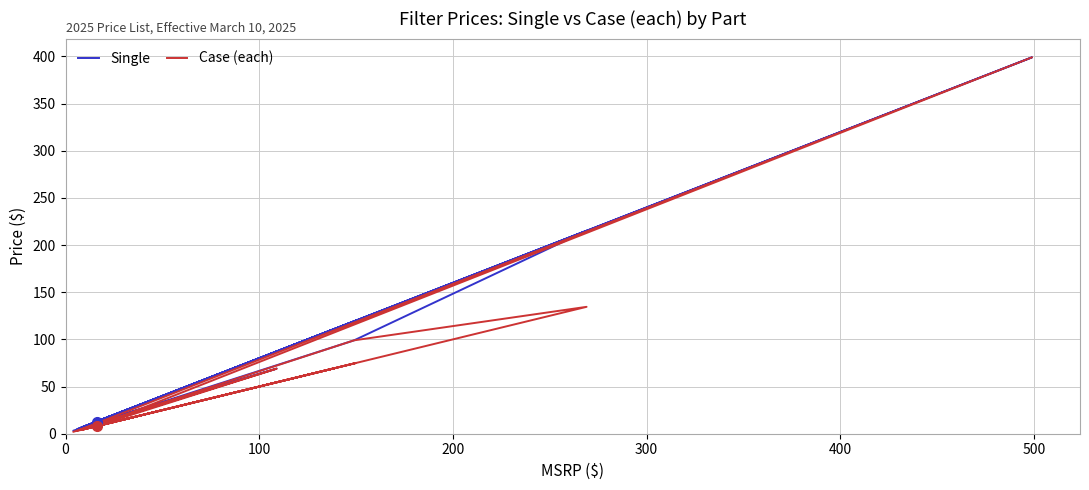

What is the label of the 21st point from the right?

100